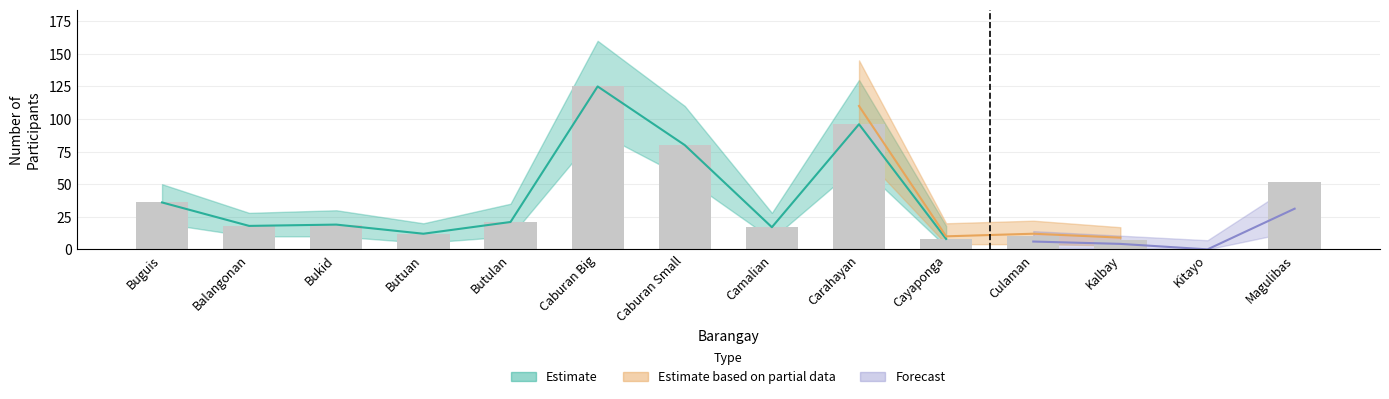

Is the value of Upper Bound at Butuan greater than the value of Lower Bound at Kalbay?

Yes